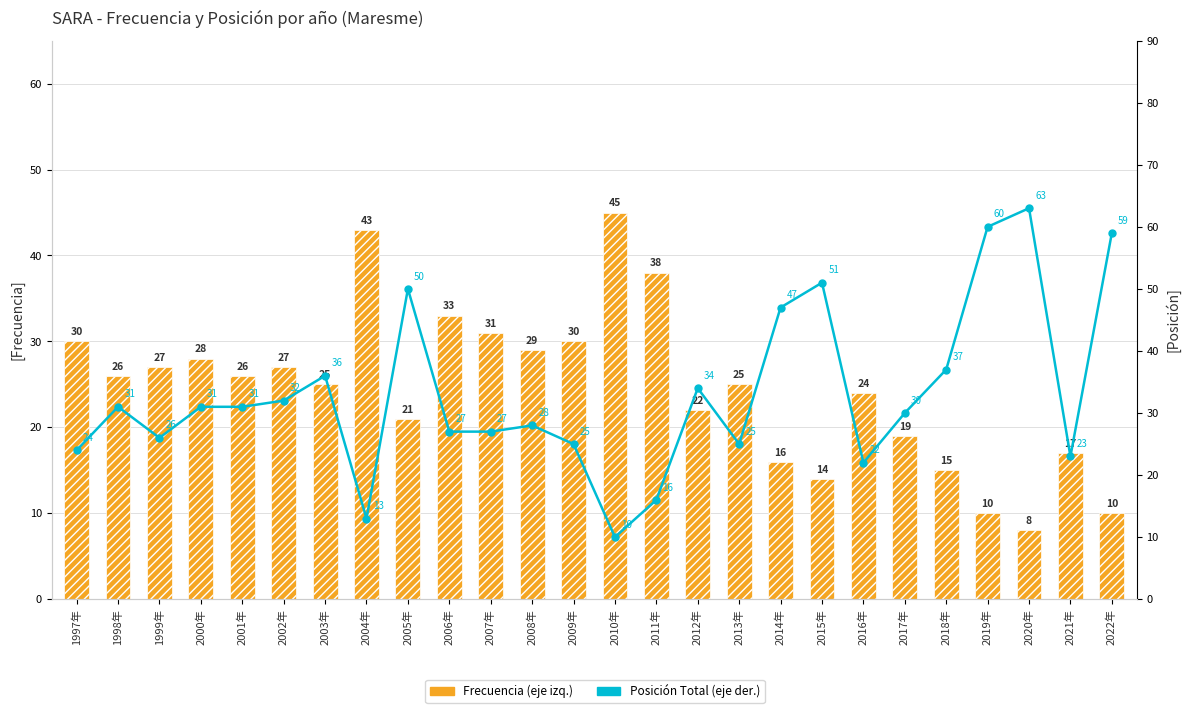

What is the value of the Frecuencia (eje izq.) bar at the 13th from the left?

30